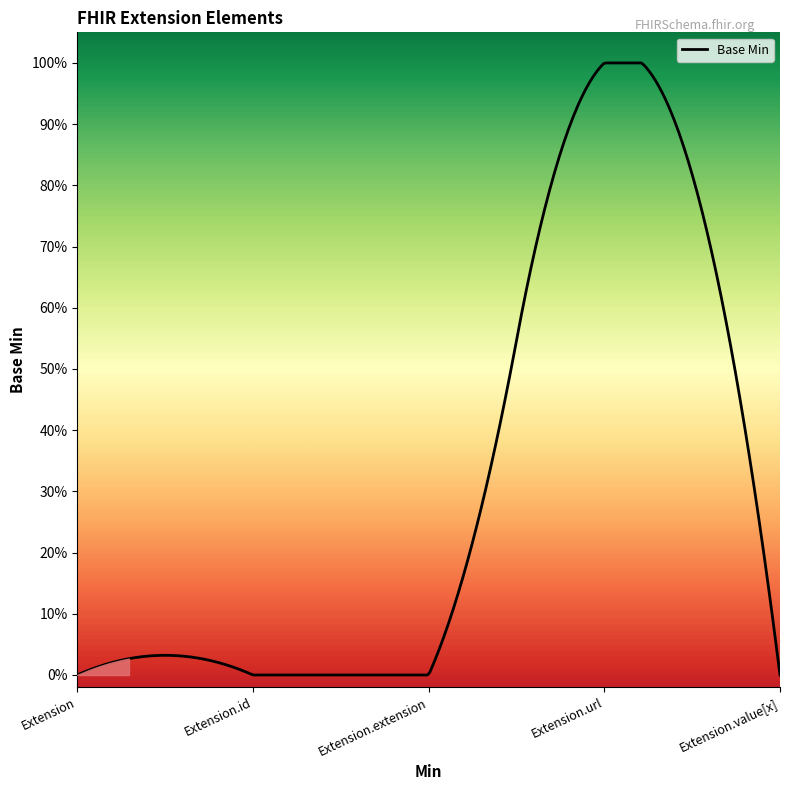

Does the chart display data point markers on the line(s)?

No